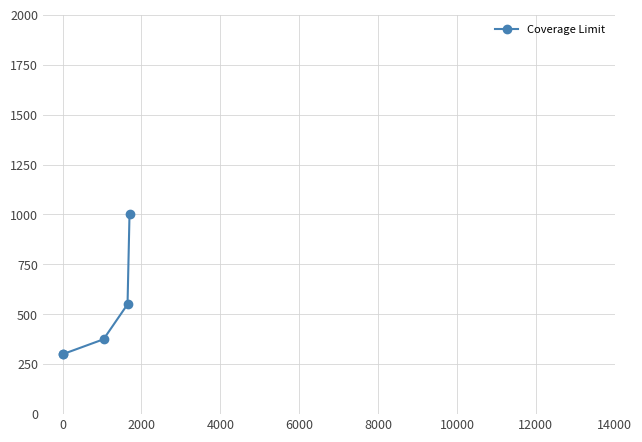

What is the value of the 4th point from the left?

550